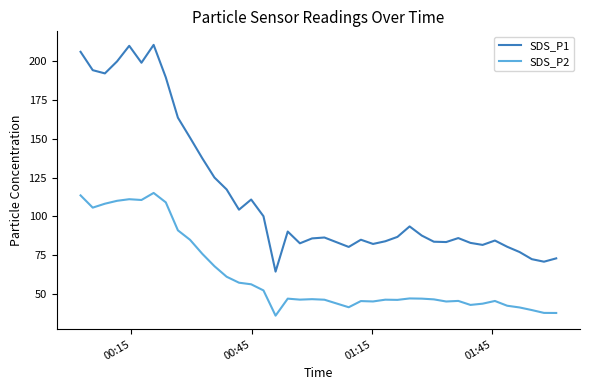

List the series in order of their overall mean, highest first.

SDS_P1, SDS_P2